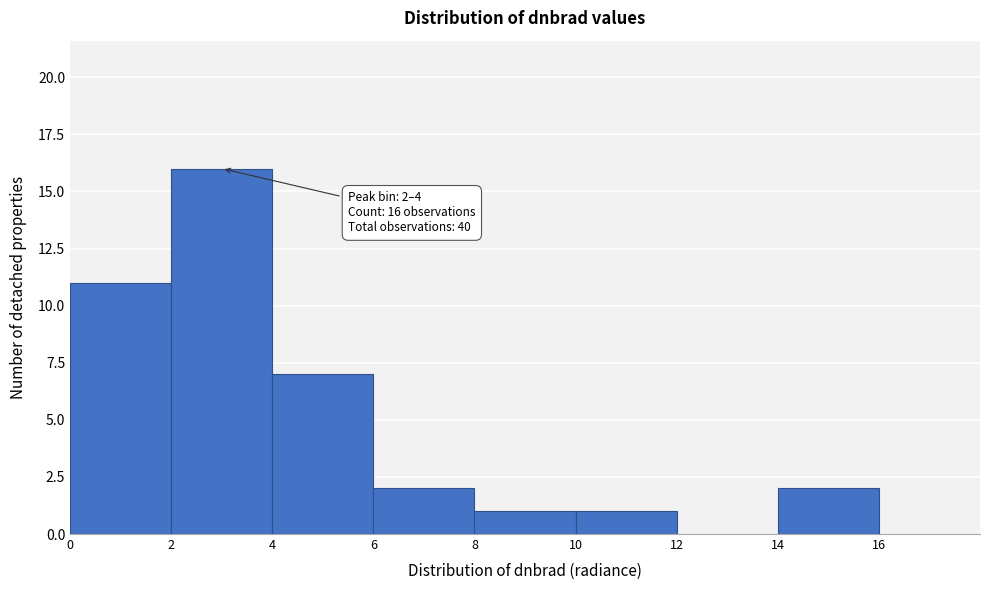

Over which range of the x-axis is the bar tallest?

2 to 4